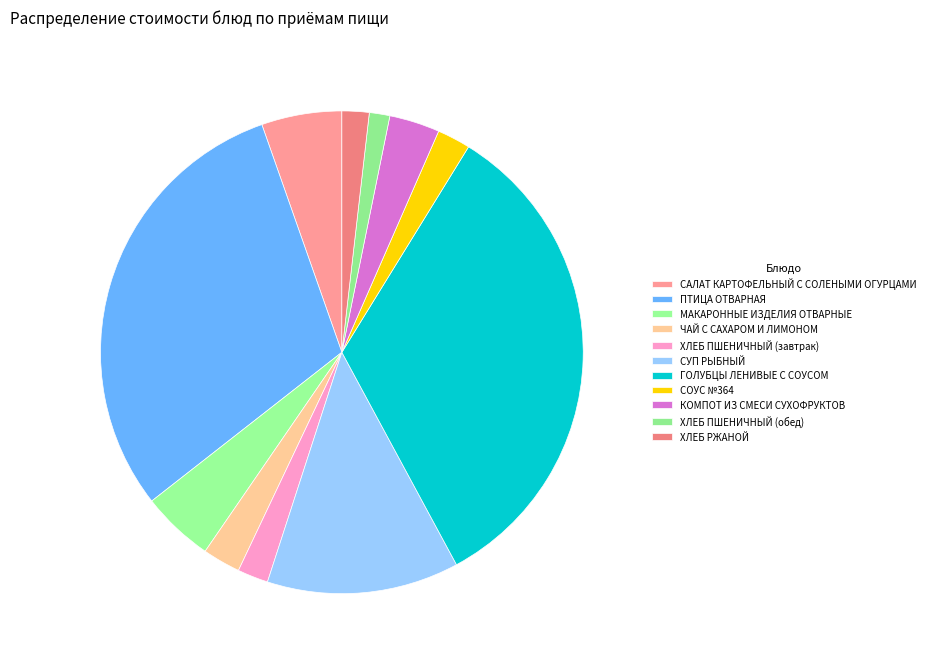

To the nearest percent, what is the difference between the largest and smallest slice percentages?

32%